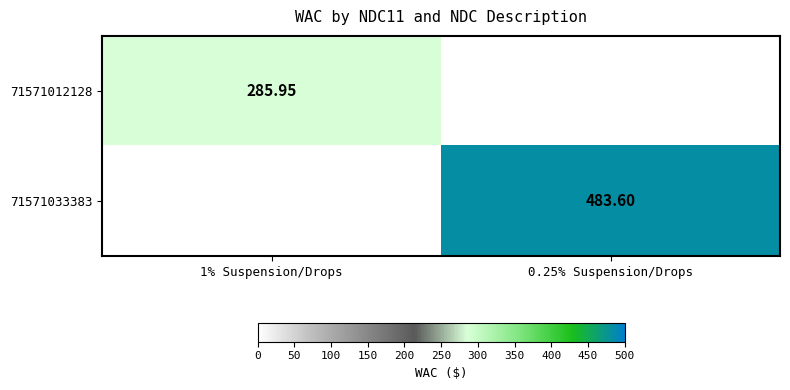

At which label is 71571033383 closest to 241?

1% Suspension/Drops